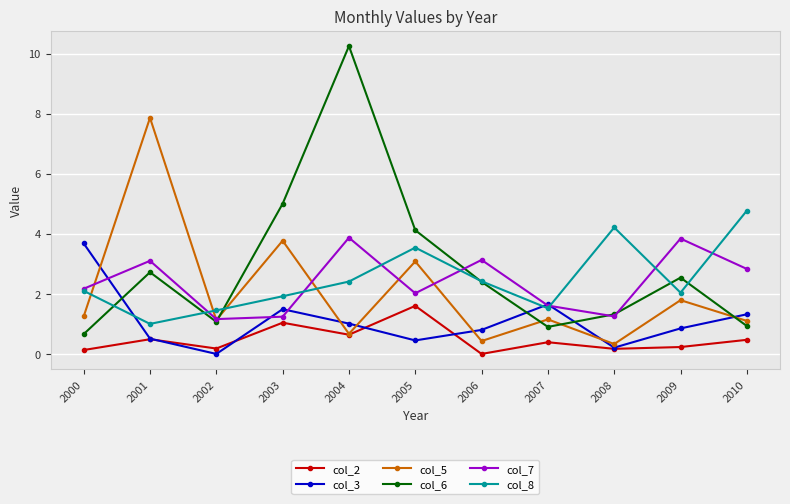

Which series has the largest range (max minus min)?

col_6